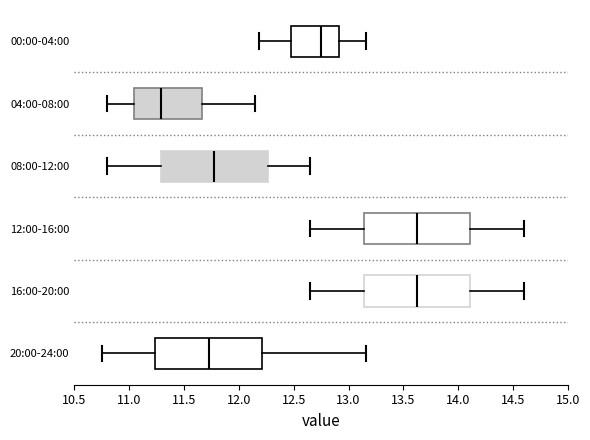

Where is the right edge of the box for 08:00-12:00 on the x-axis? The values are not printed on the chart, so give them approximately, as read against the axis.

12.25